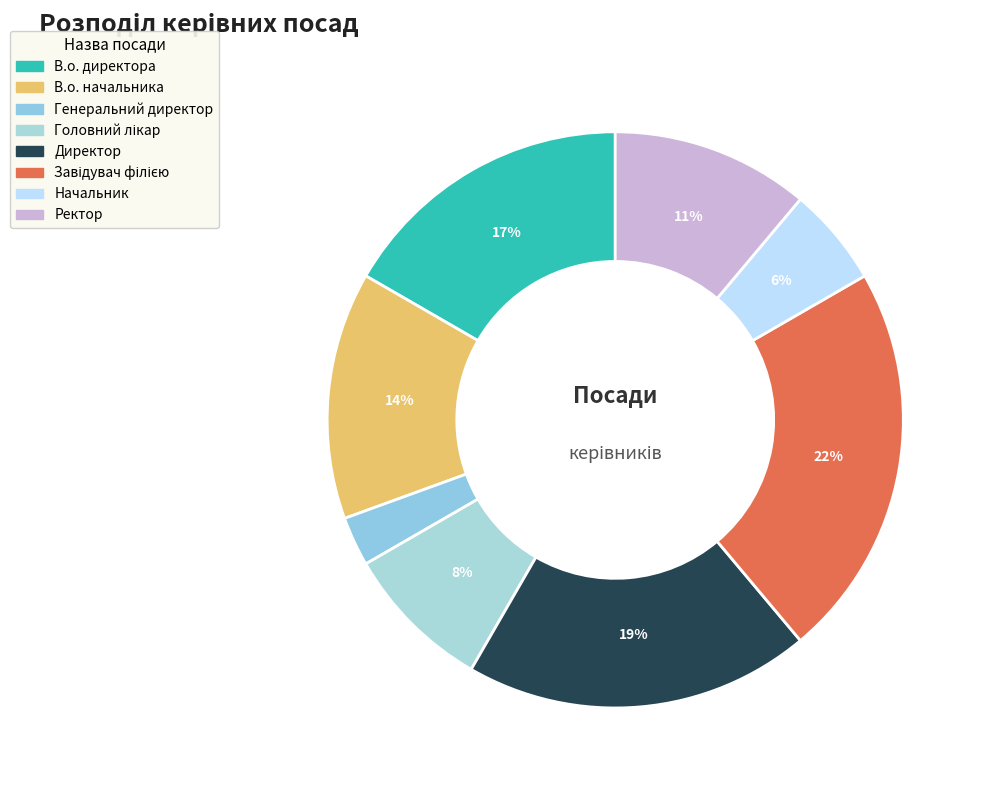

What is the change in value from В.о. директора to Головний лікар?

-3